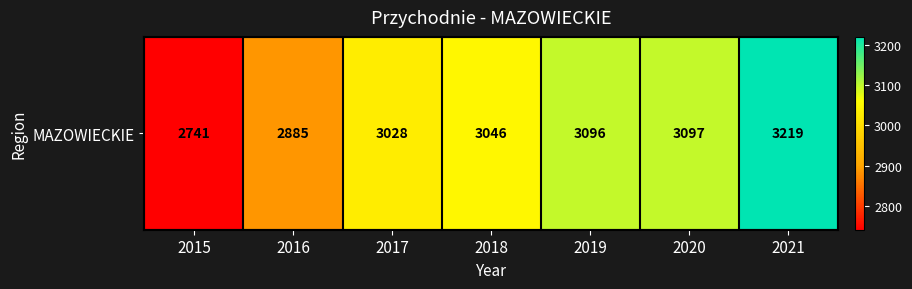

How many data points are less than 3046?

3